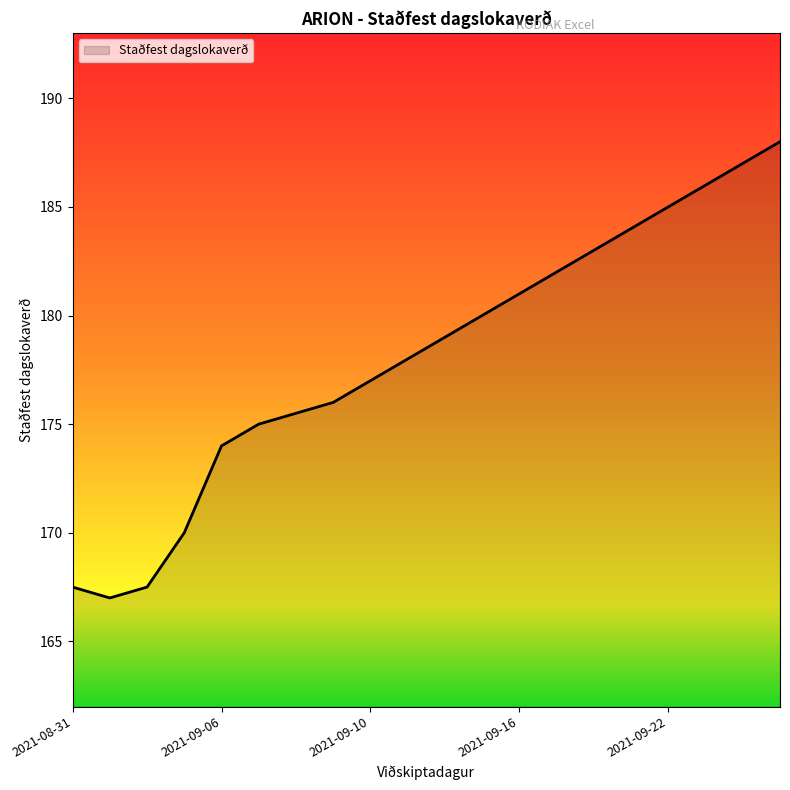

What is the difference between the maximum and minimum values?

21.0